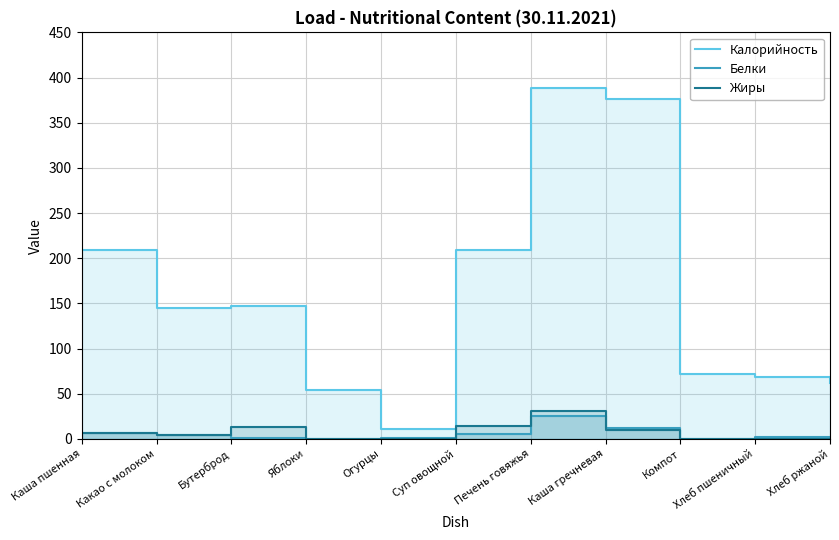

True or false: Калорийность and Жиры intersect in this chart.

False